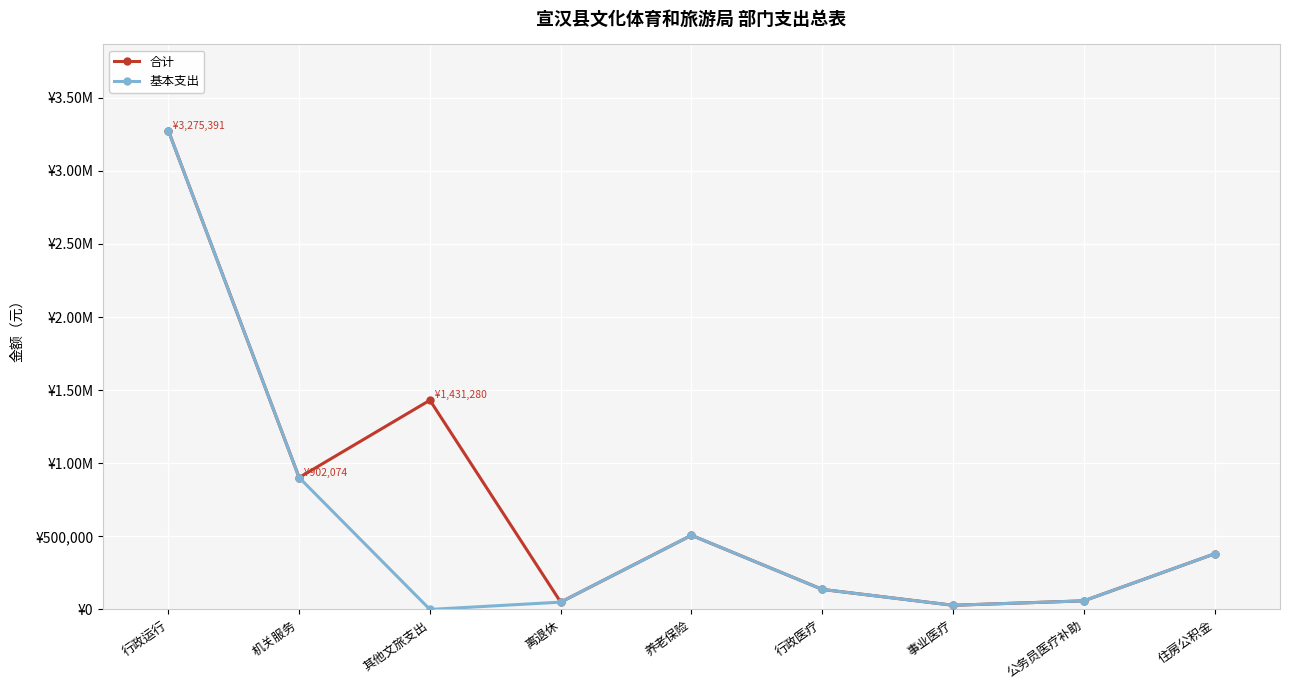

The value of 基本支出 at 公务员医疗补助 is 58733.0. True or false?

True